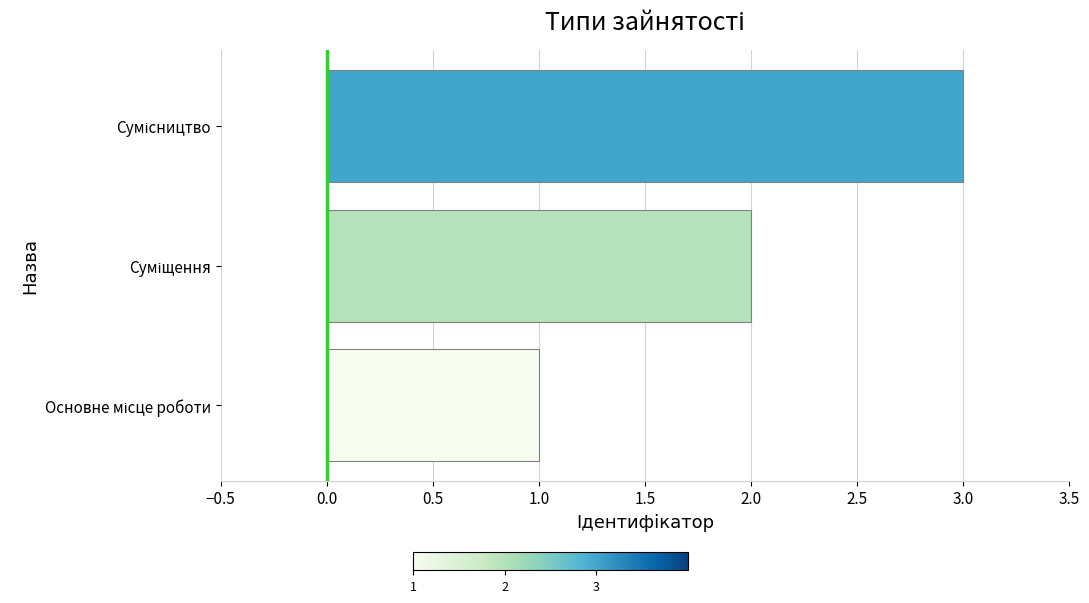

What is the sum of all values?

6